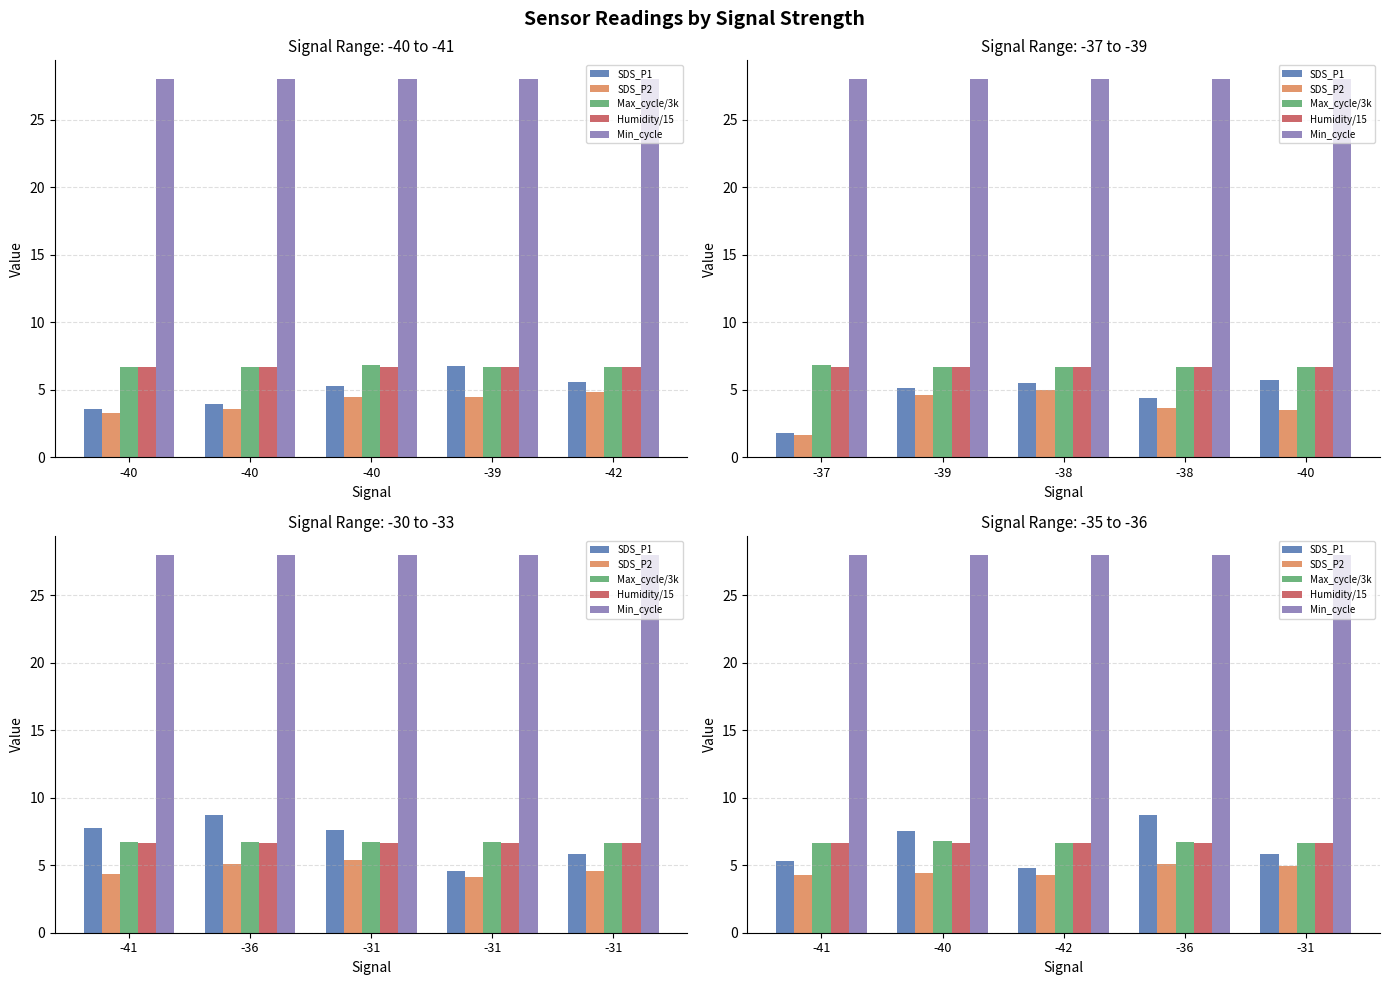

Is the value of SDS_P2 at -31 greater than the value of Min_cycle at -40?

No